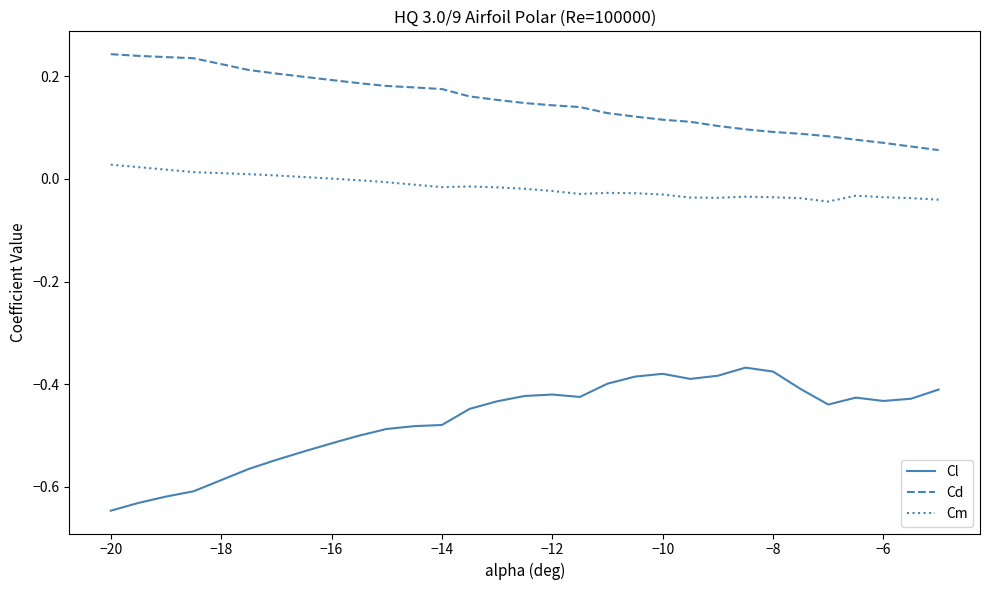

True or false: Cd and Cl intersect in this chart.

False